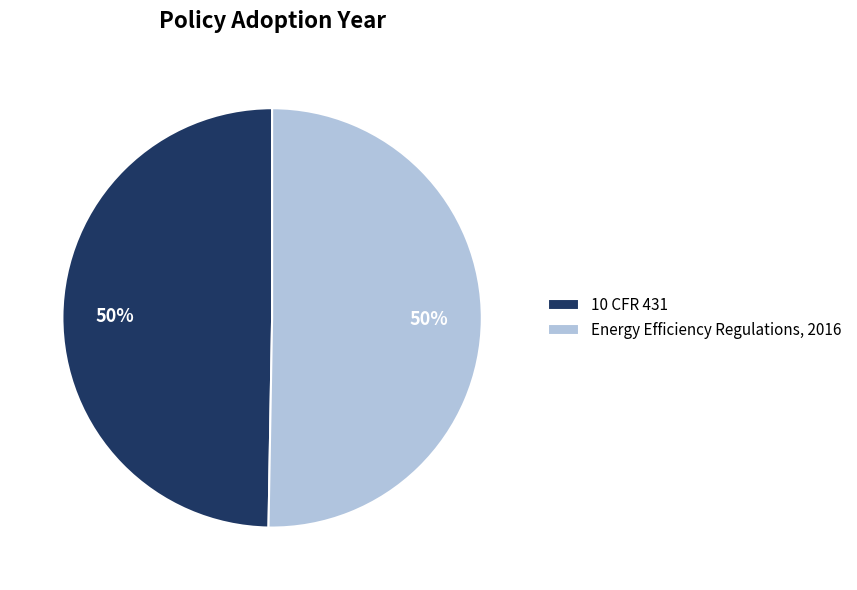

To the nearest percent, what is the average slice percentage?

50%